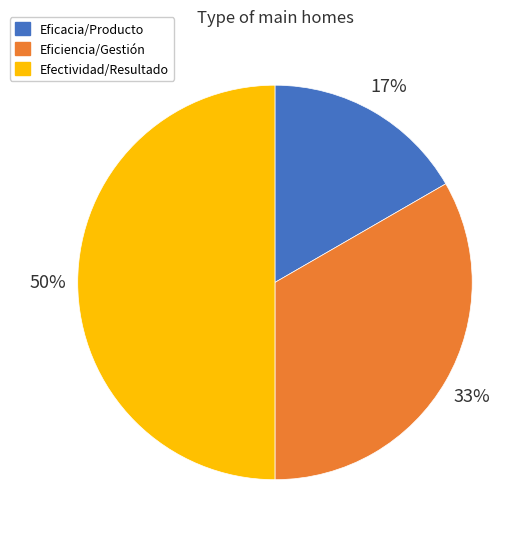

Which has a higher value, Eficacia/Producto or Eficiencia/Gestión?

Eficiencia/Gestión